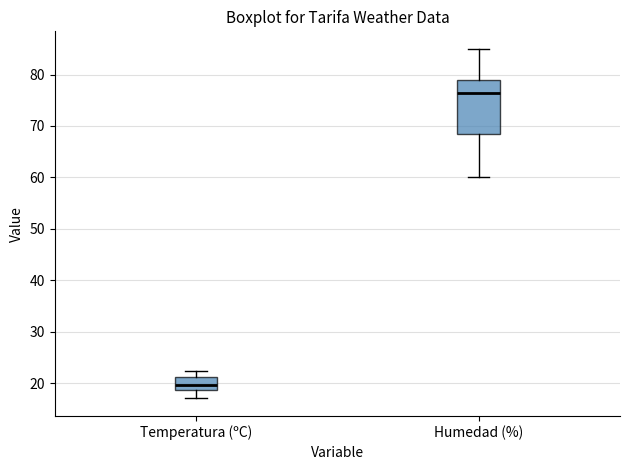

Which box is the tallest, from its lower edge to its upper edge?

Humedad (%)